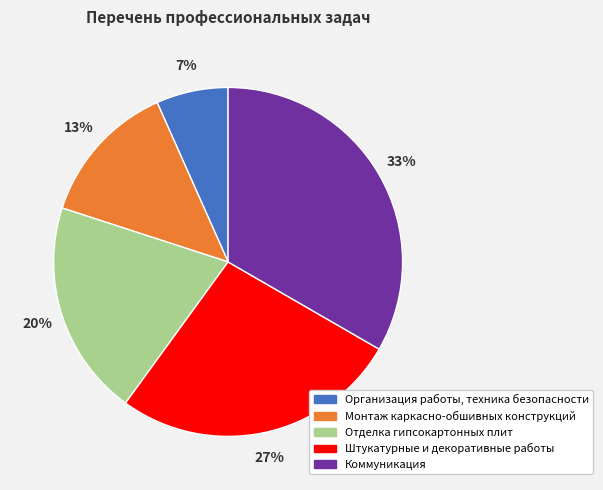

Does Коммуникация account for over 50% of the chart?

No